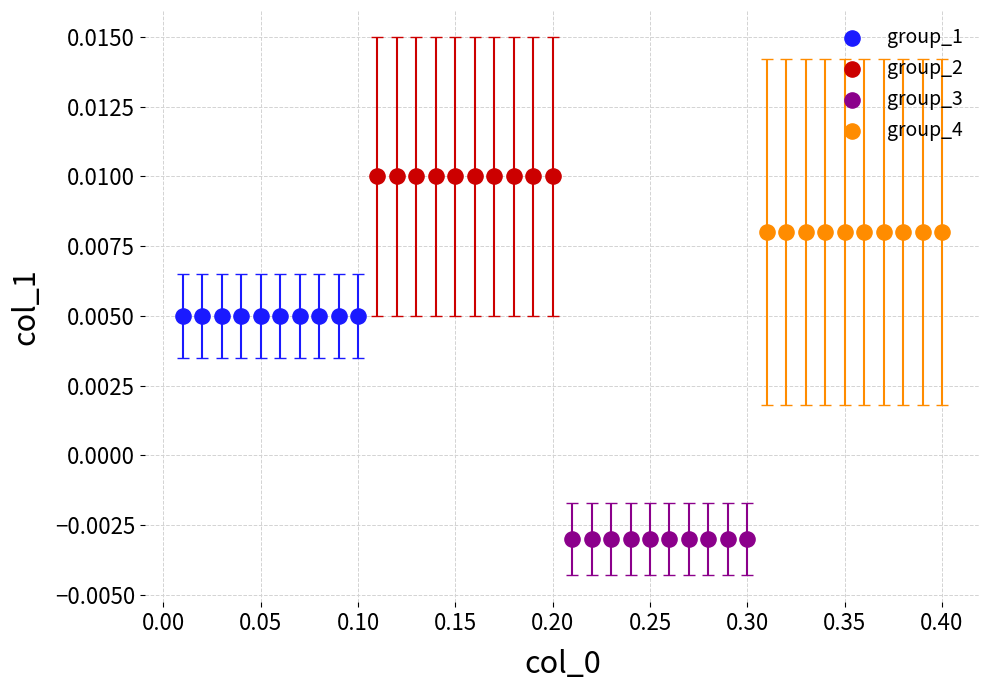

Which series reaches the minimum Y coordinate?

group_3